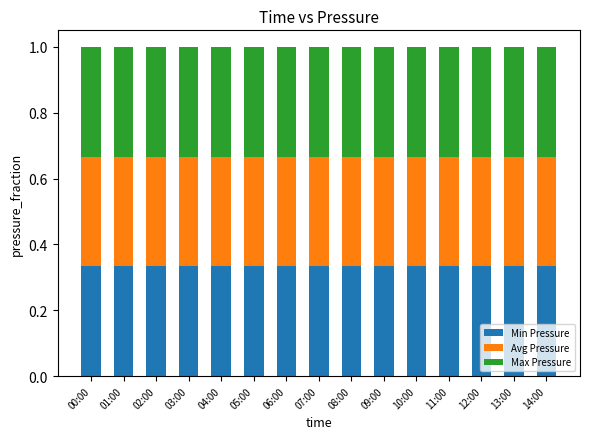

How many data points does each series have?

15